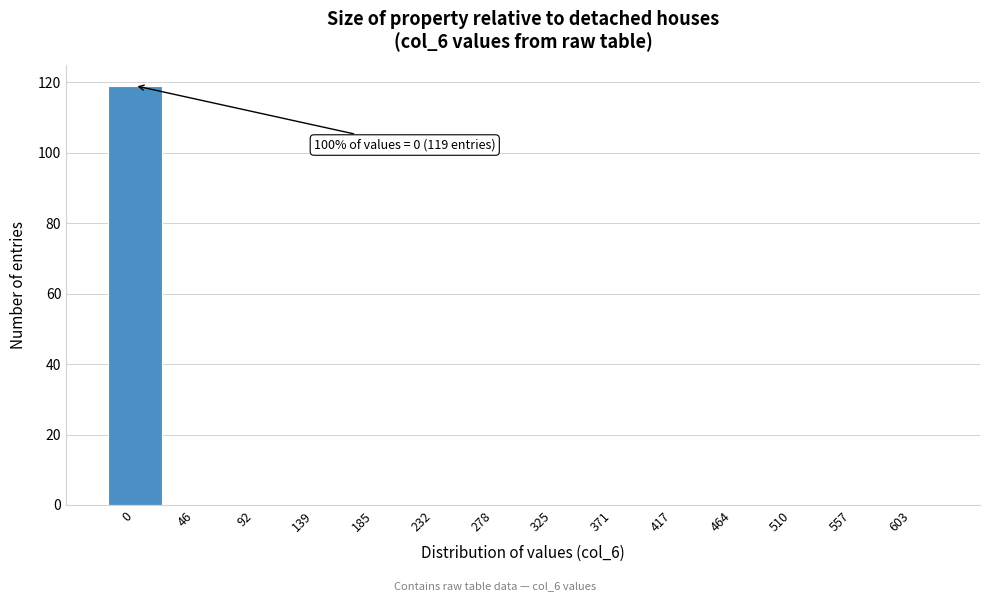

Reading left to right, list all the values displayed in this chart.

0=119	46=0	92=0	139=0	185=0	232=0	278=0	325=0	371=0	417=0	464=0	510=0	557=0	603=0